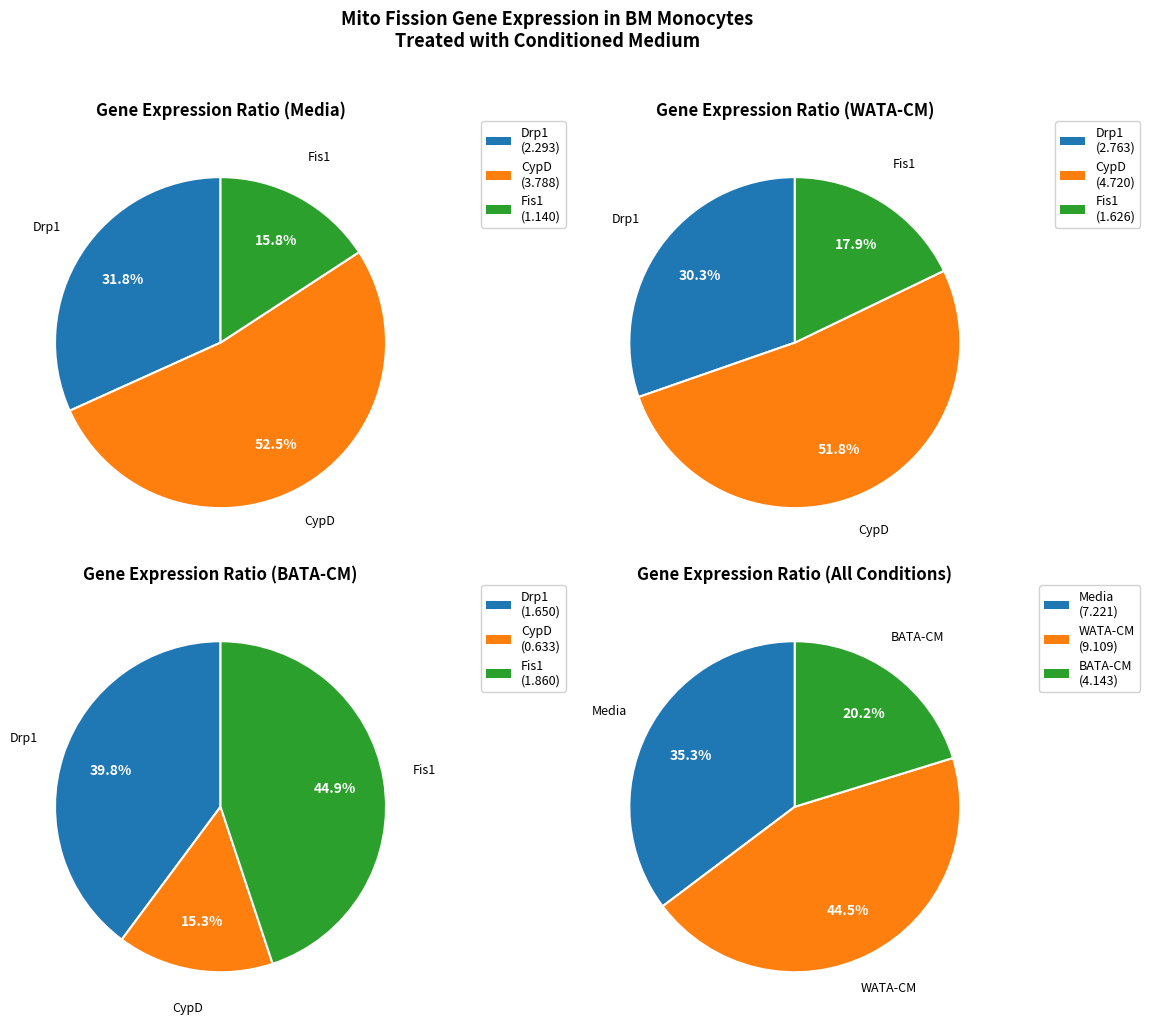

To the nearest percent, what is the average slice percentage?

33%